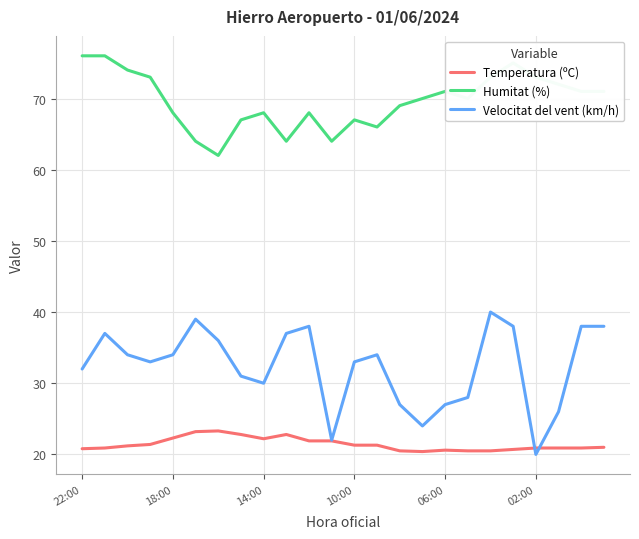

List the series in order of their peak value, lowest first.

Temperatura (ºC), Velocitat del vent (km/h), Humitat (%)